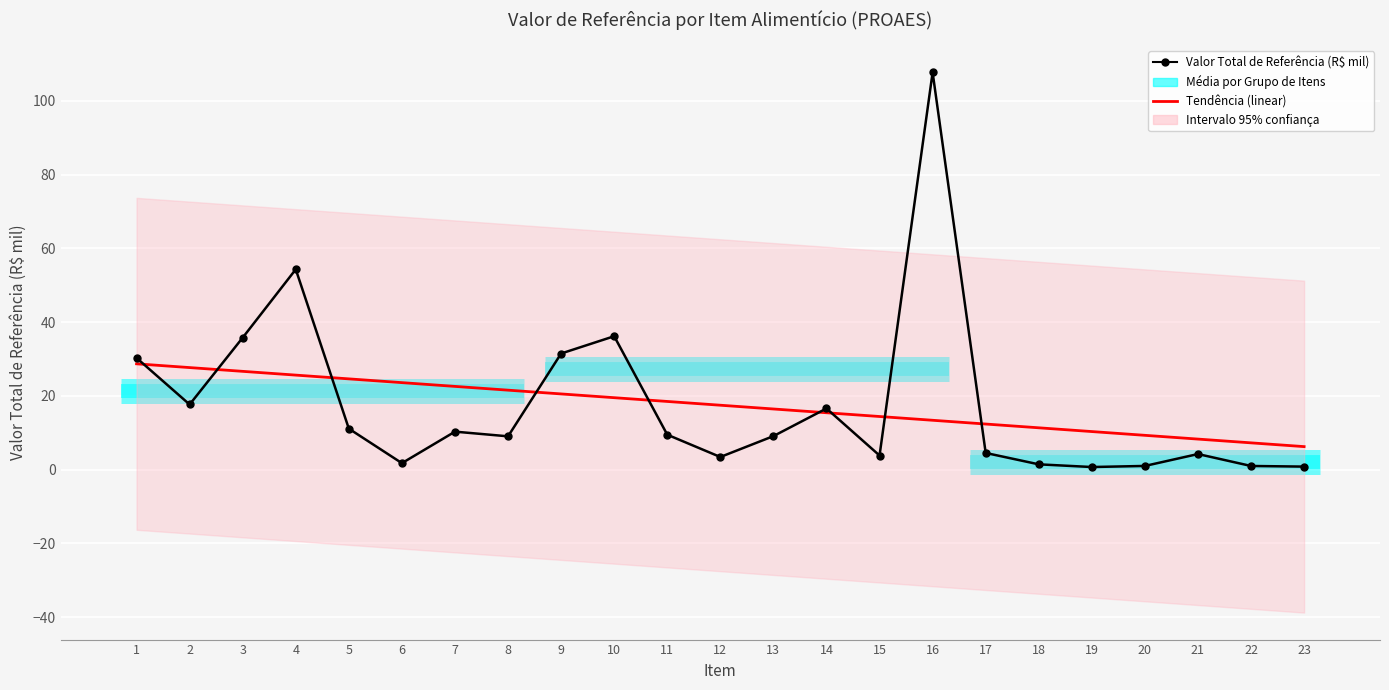

What is the sum of all Valor Total de Referência (R$ mil) values?

402.1